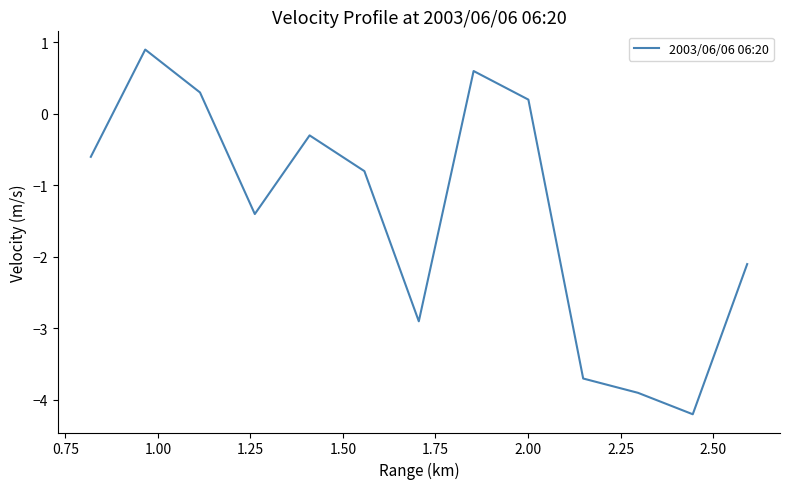

What is the difference between the maximum and minimum values?

5.1